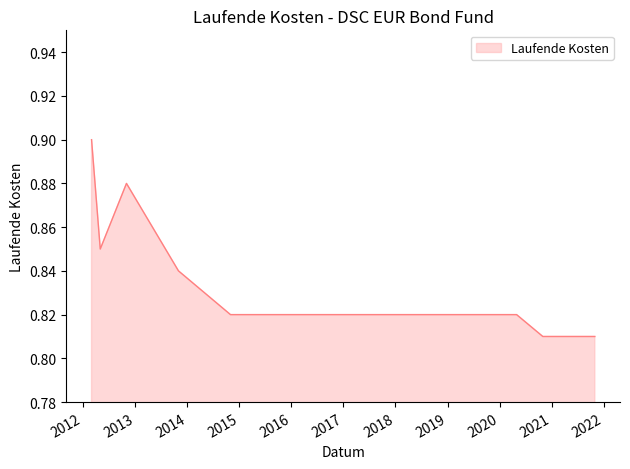

Does the chart have visible grid lines?

No